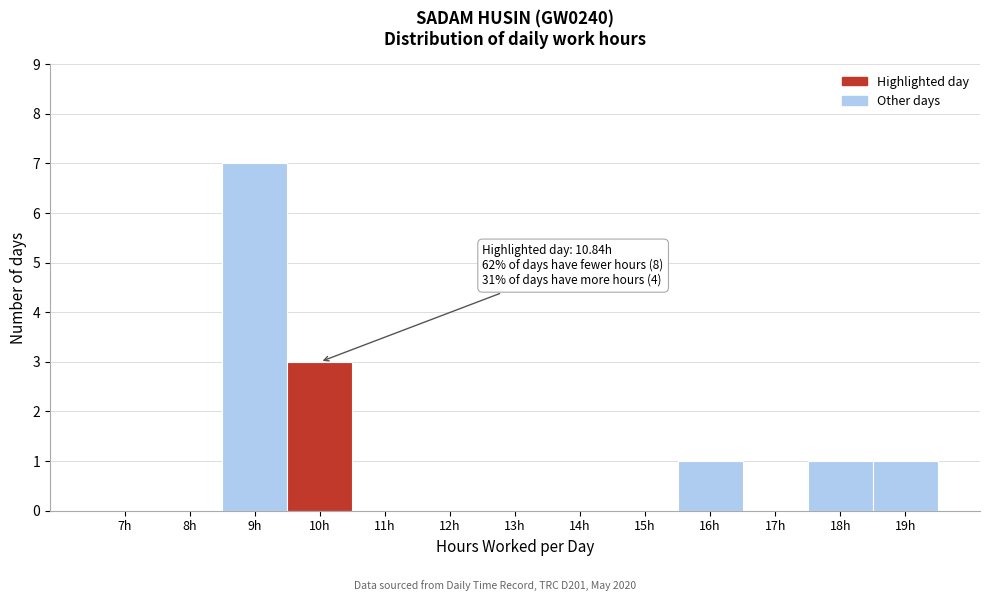

Reading left to right, list all the values displayed in this chart.

7h=0	8h=0	9h=7	10h=3	11h=0	12h=0	13h=0	14h=0	15h=0	16h=1	17h=0	18h=1	19h=1